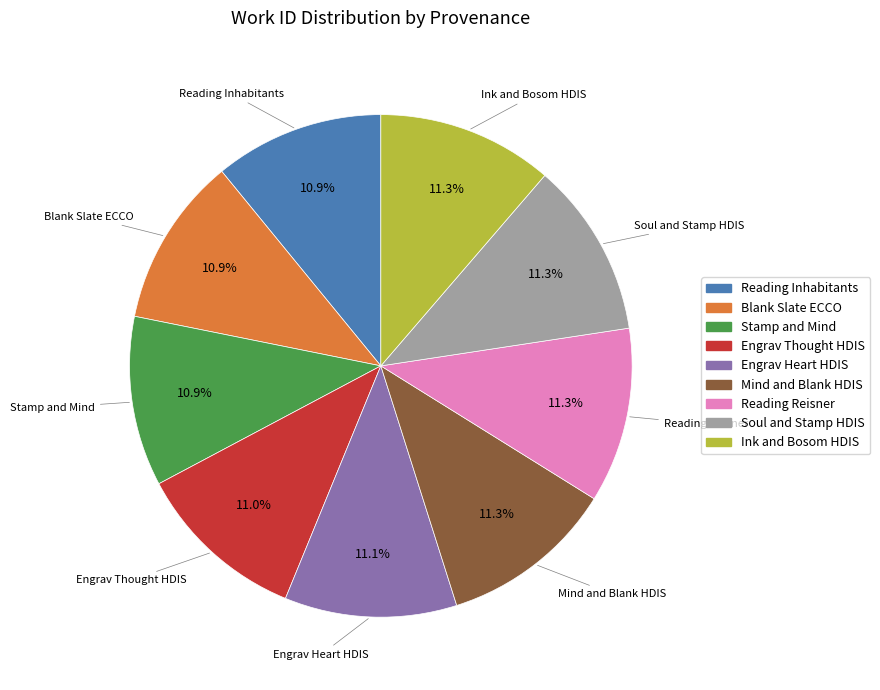

To the nearest percent, what portion does Reading Reisner represent?

11%